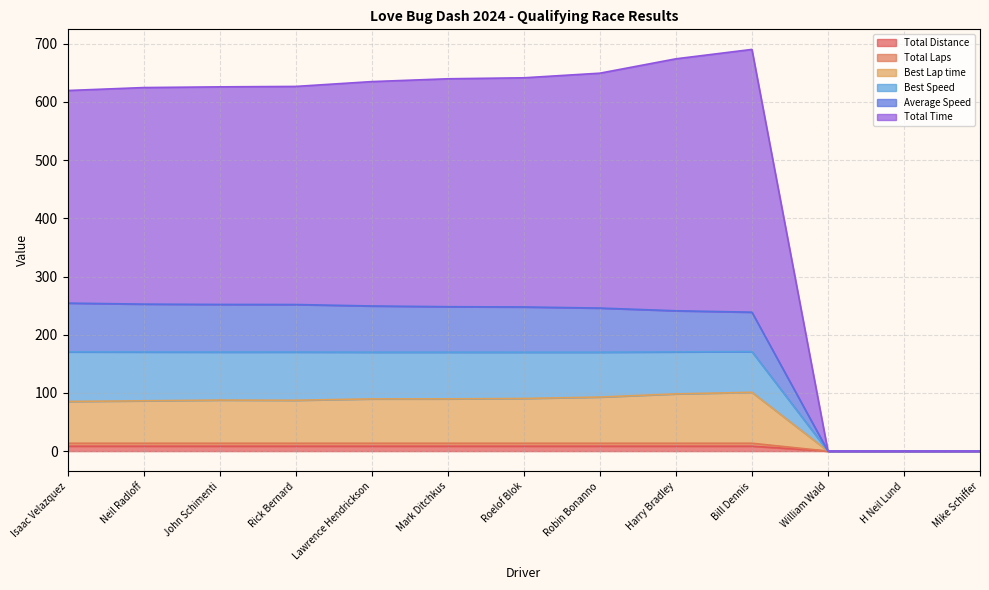

What position from the left is Rick Bernard?

4